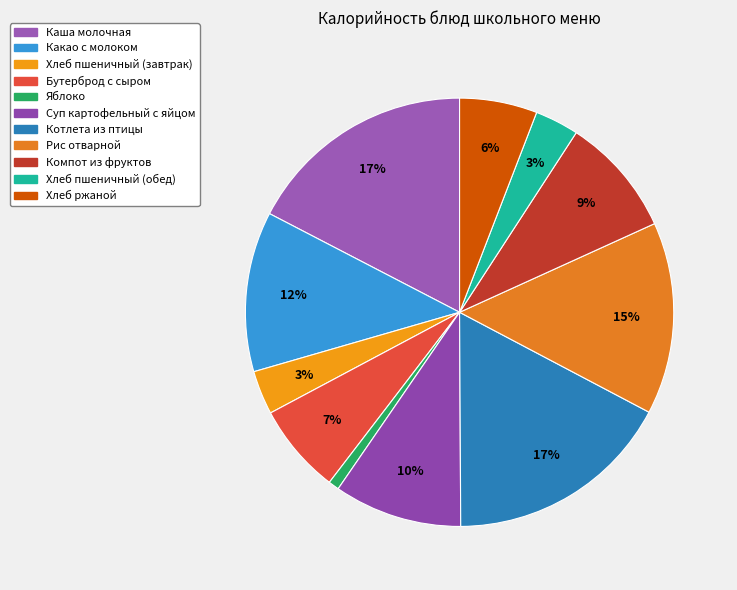

How many segments does this pie chart have?

11